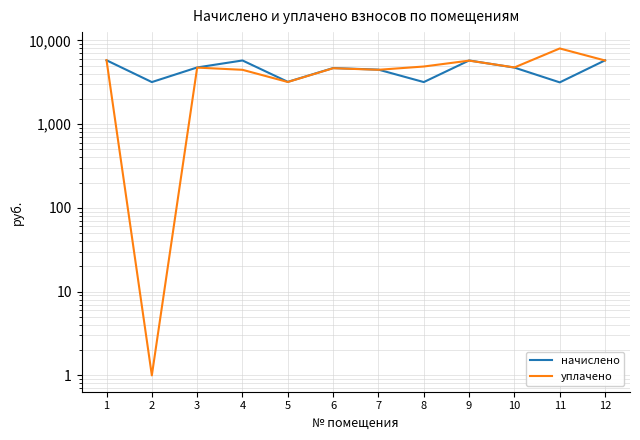

What is the approximate value of начислено at 5?

3195.0